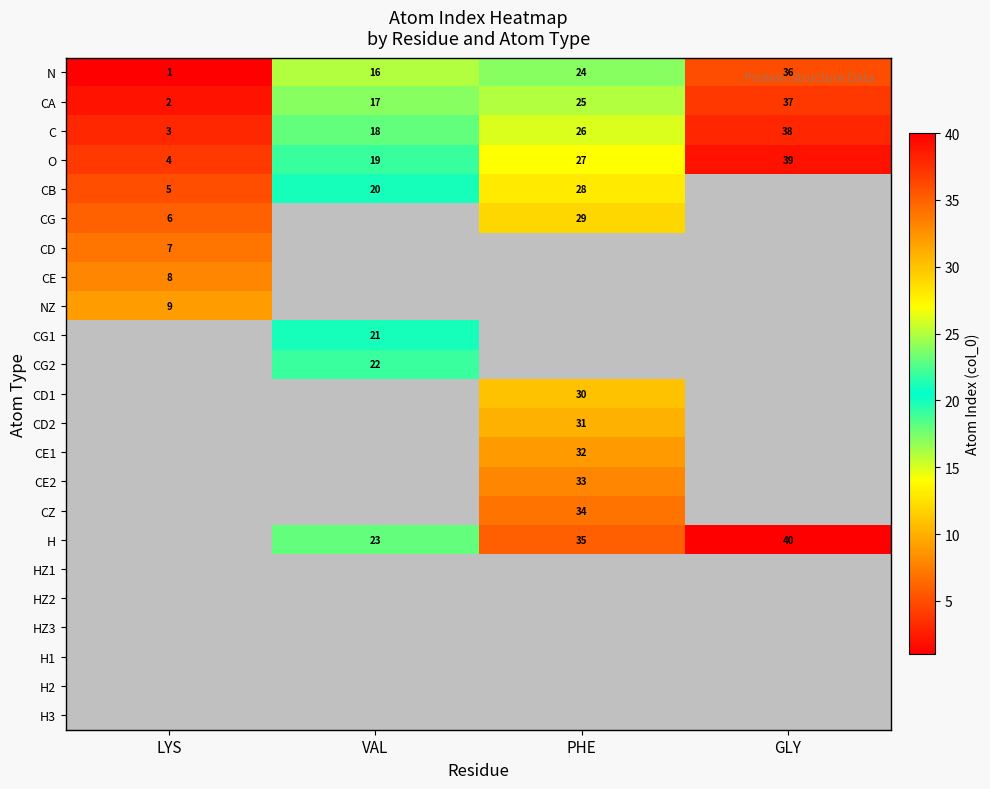

How many N values are between 16 and 36?

3